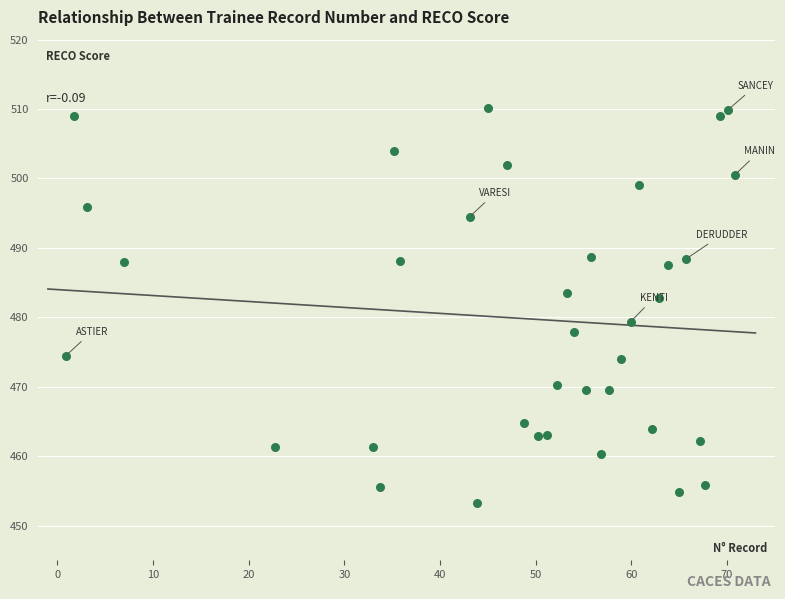

What is the range of Y values (max minus min)?

57.0